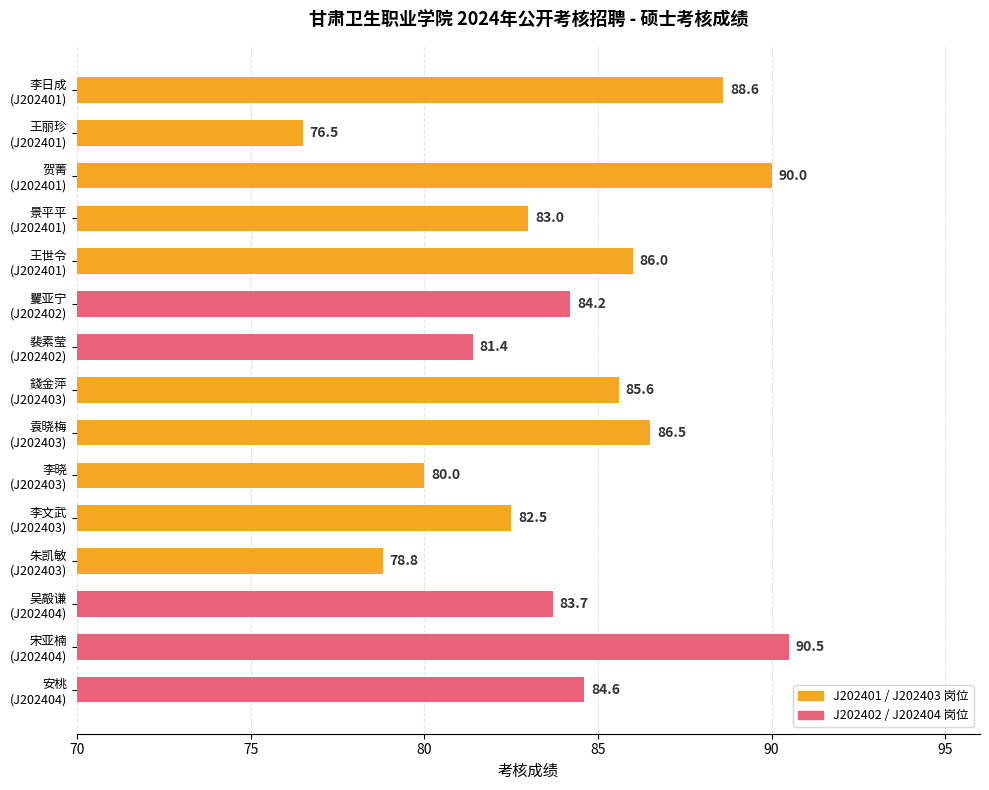

What is the greatest value displayed?

90.5